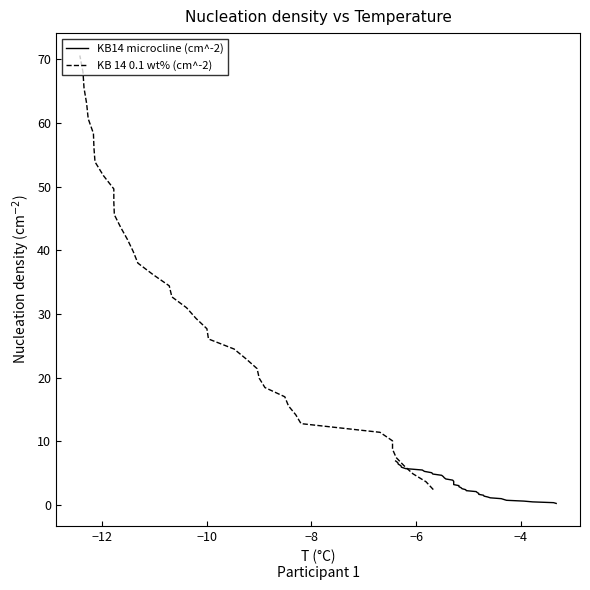

Is it true that KB14 microcline (cm^-2) equals 5.7 at 21?

False